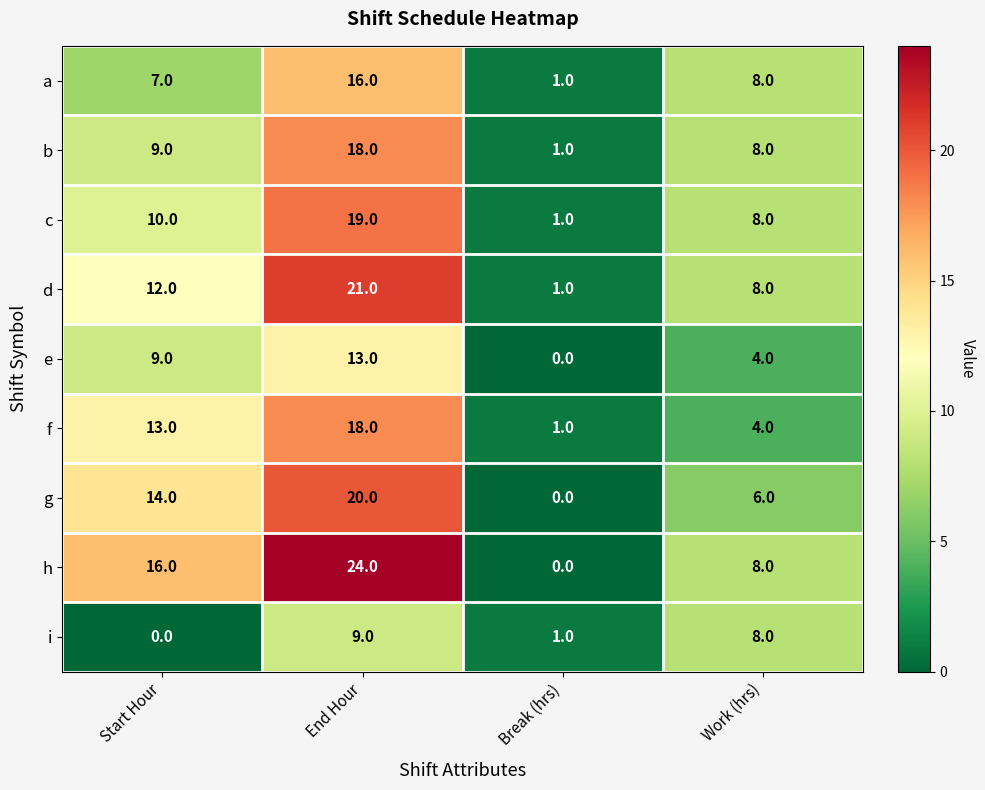

The a series shows 2 at Start Hour. True or false?

False